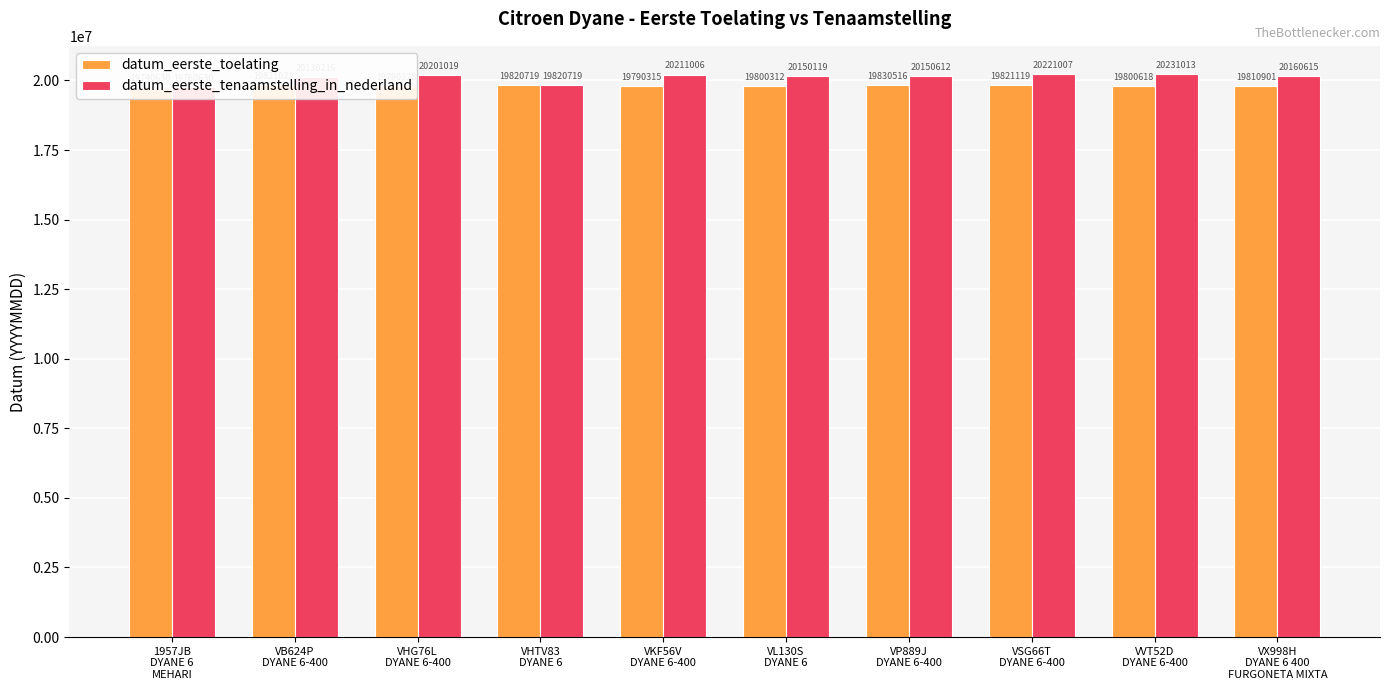

How many data points in datum_eerste_tenaamstelling_in_nederland are above 20160615?

4